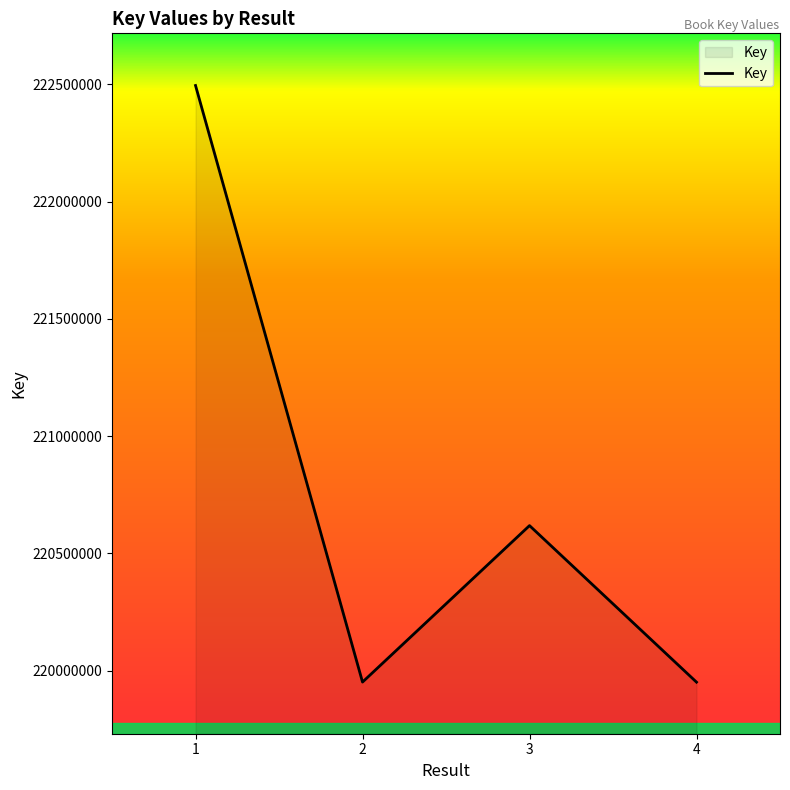

True or false: the data has more than 2 interior local peaks.

False